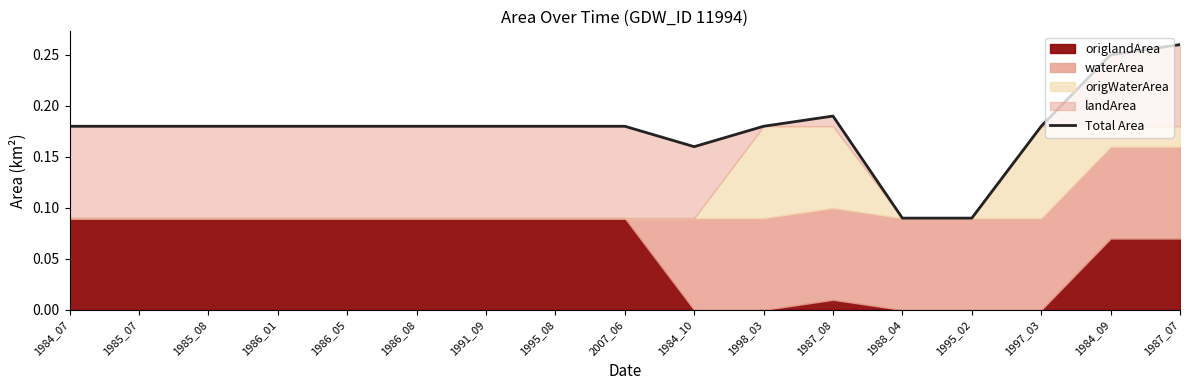

True or false: the data shows 0.2 at 1985_08.

True